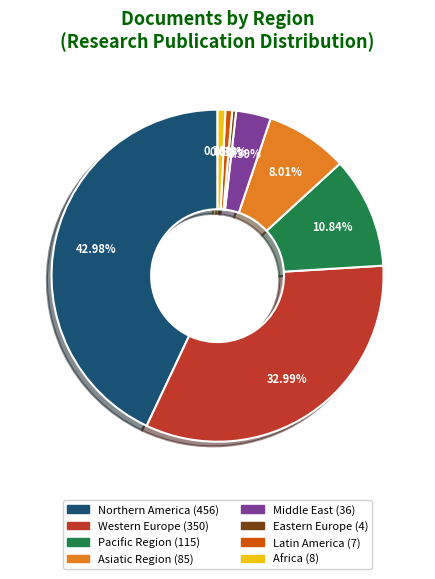

To the nearest percent, what percentage of the pie is Eastern Europe?

0%